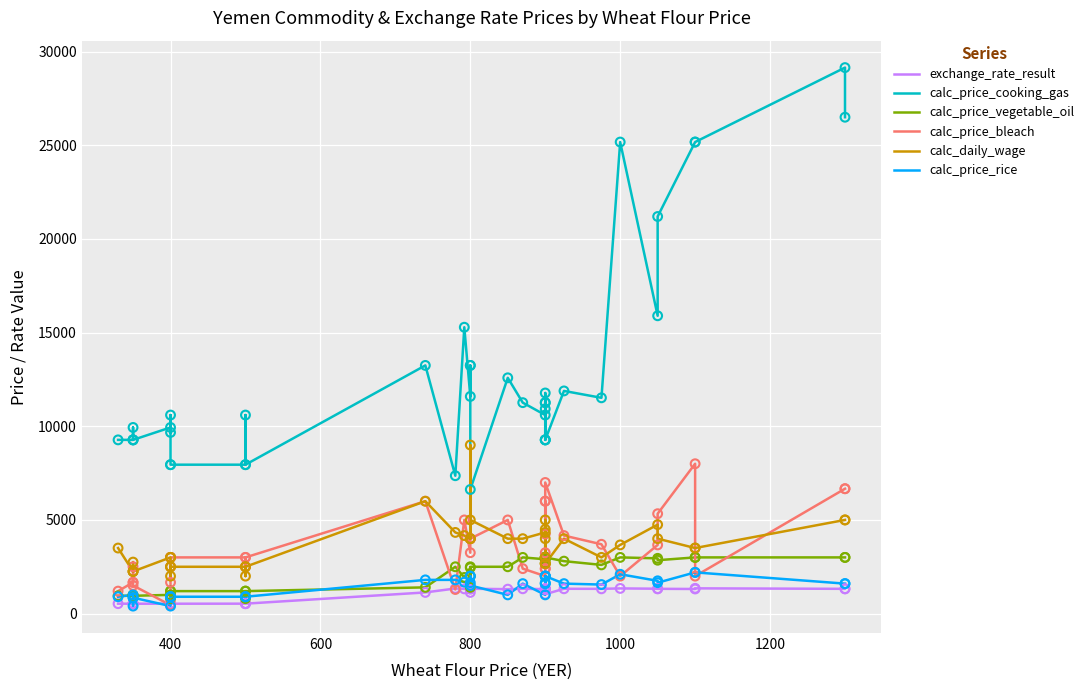

Is the value of calc_daily_wage at 1200 greater than the value of exchange_rate_result at 20?

Yes